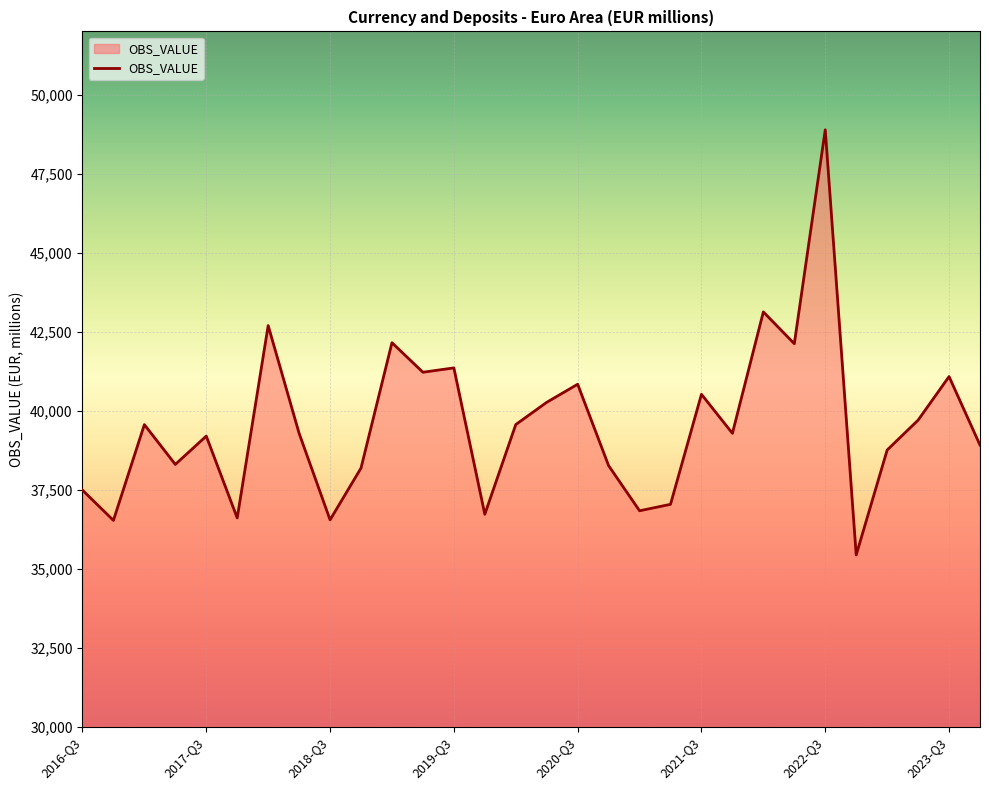

What is the difference between the maximum and minimum values?

13451.0